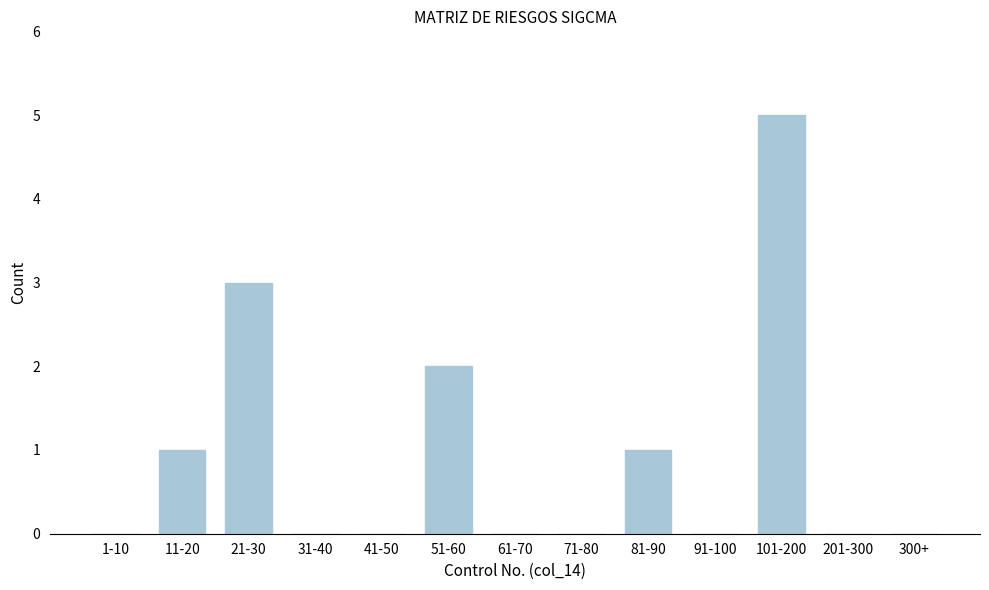

Reading left to right, what are all the values shown in this chart?

1-10=0	11-20=1	21-30=3	31-40=0	41-50=0	51-60=2	61-70=0	71-80=0	81-90=1	91-100=0	101-200=5	201-300=0	300+=0